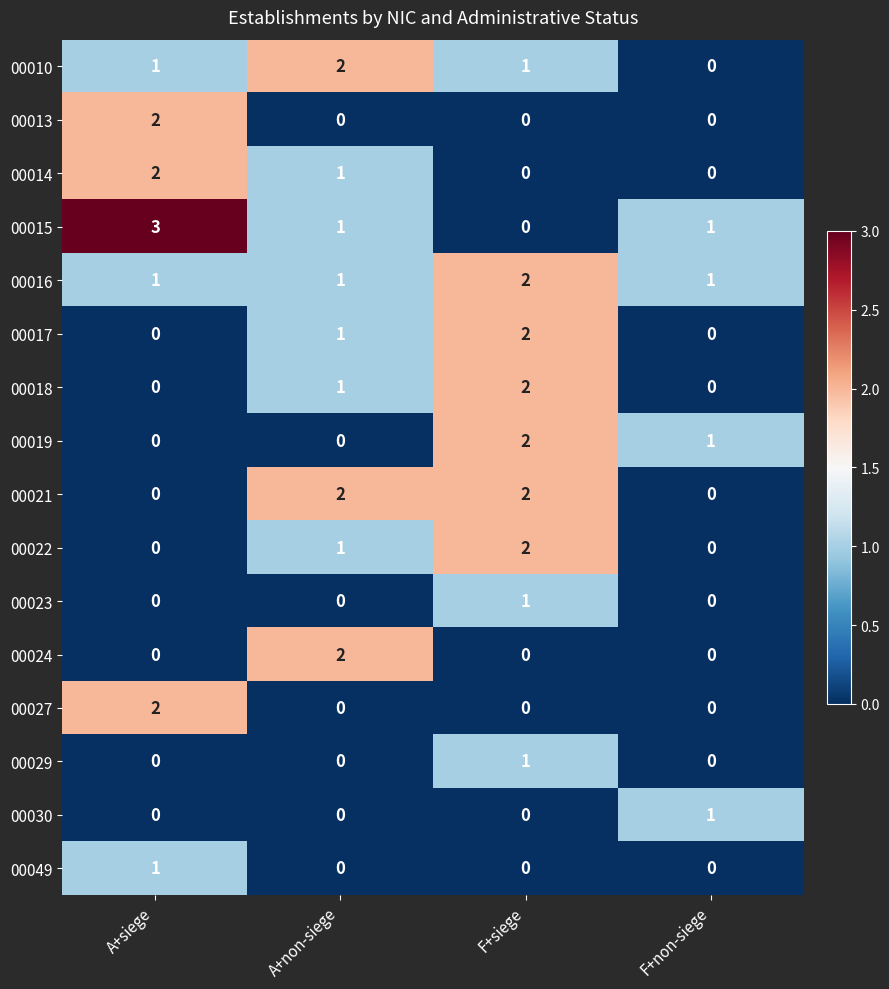

Is the value of 00024 at A+non-siege greater than the value of 00027 at F+siege?

Yes